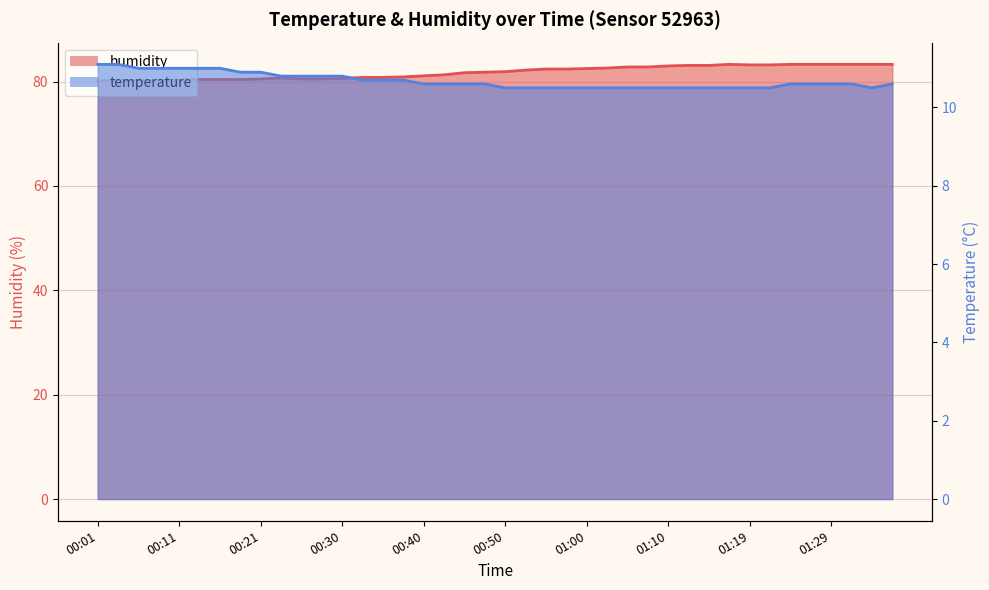

How many interior local peaks does the humidity series have?

2